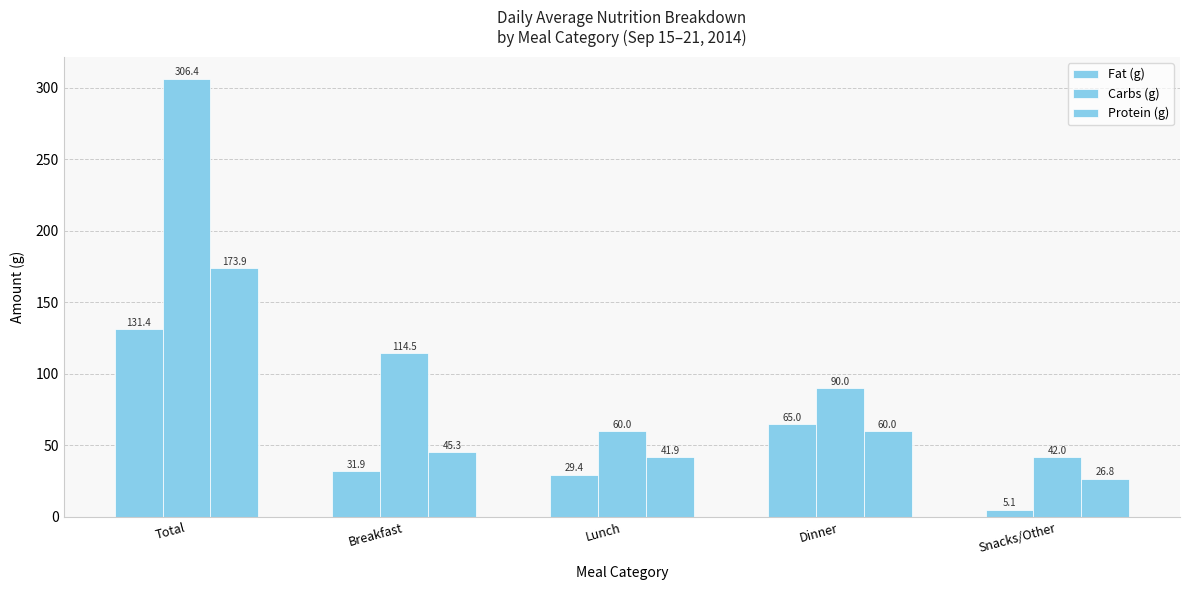

What is the label of the 5th bar from the left?

Snacks/Other